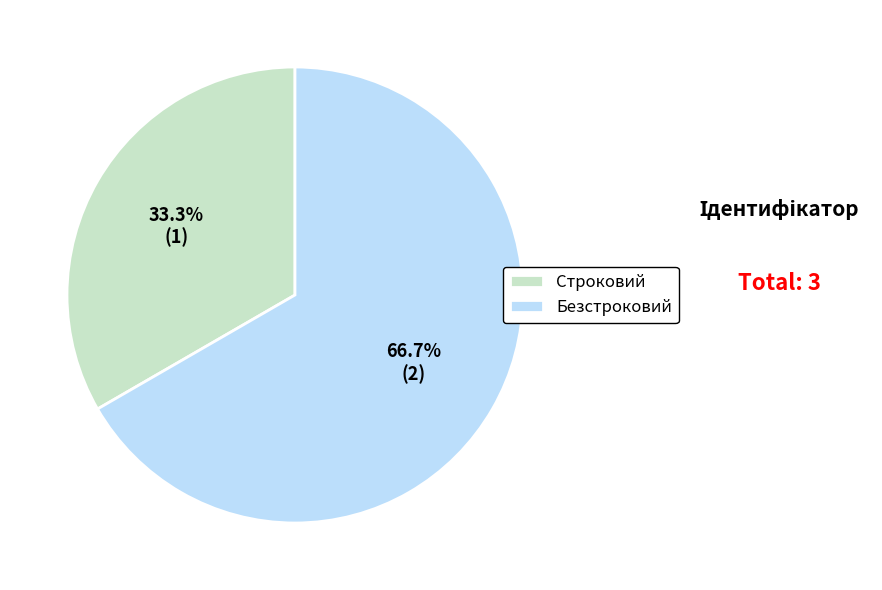

Rank the categories by value from highest to lowest.

Безстроковий, Строковий